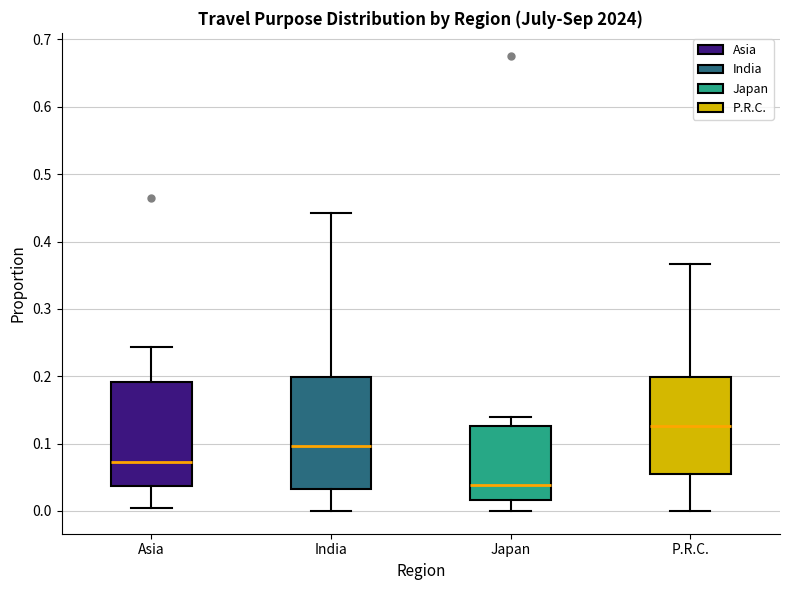

Which box has the highest median line?

P.R.C.